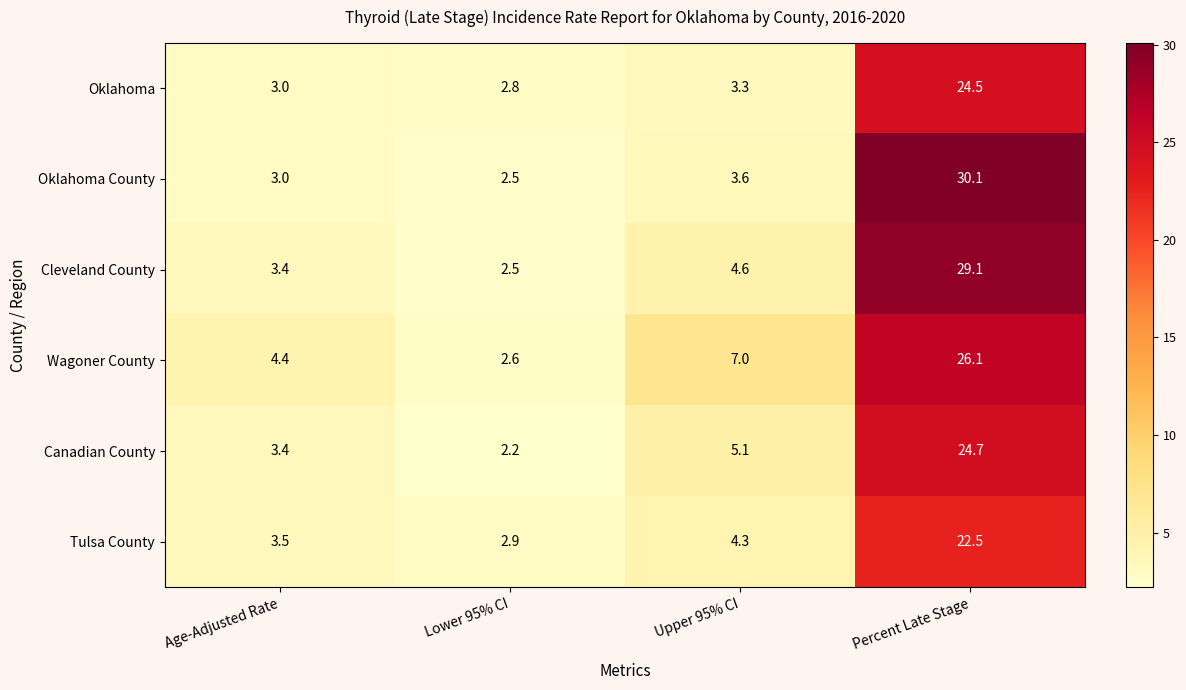

How many categories are shown in the chart?

4